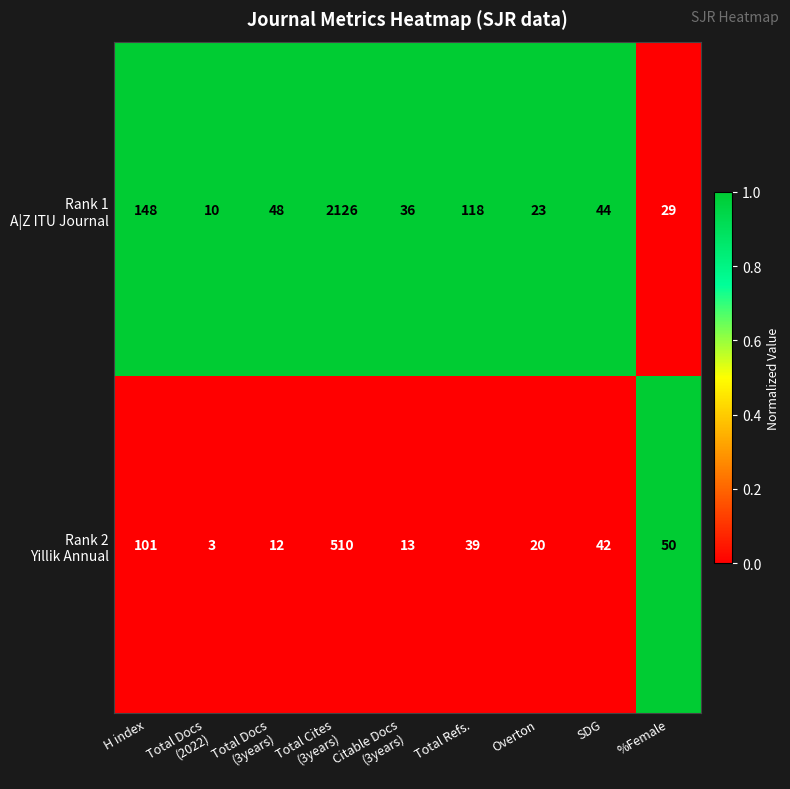

How many data points does each series have?

9